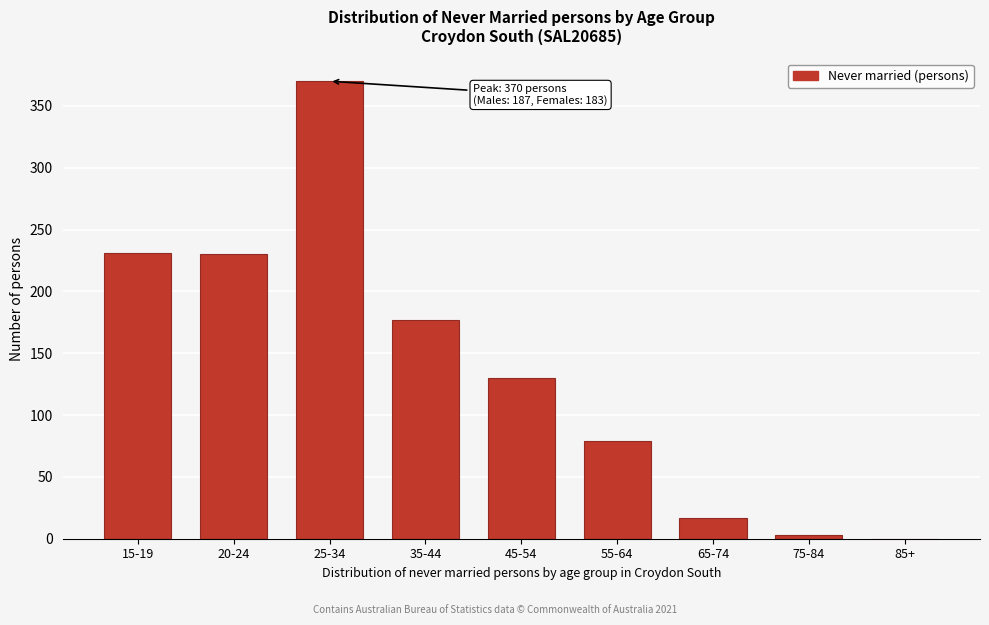

The value at 20-24 is 329. True or false?

False